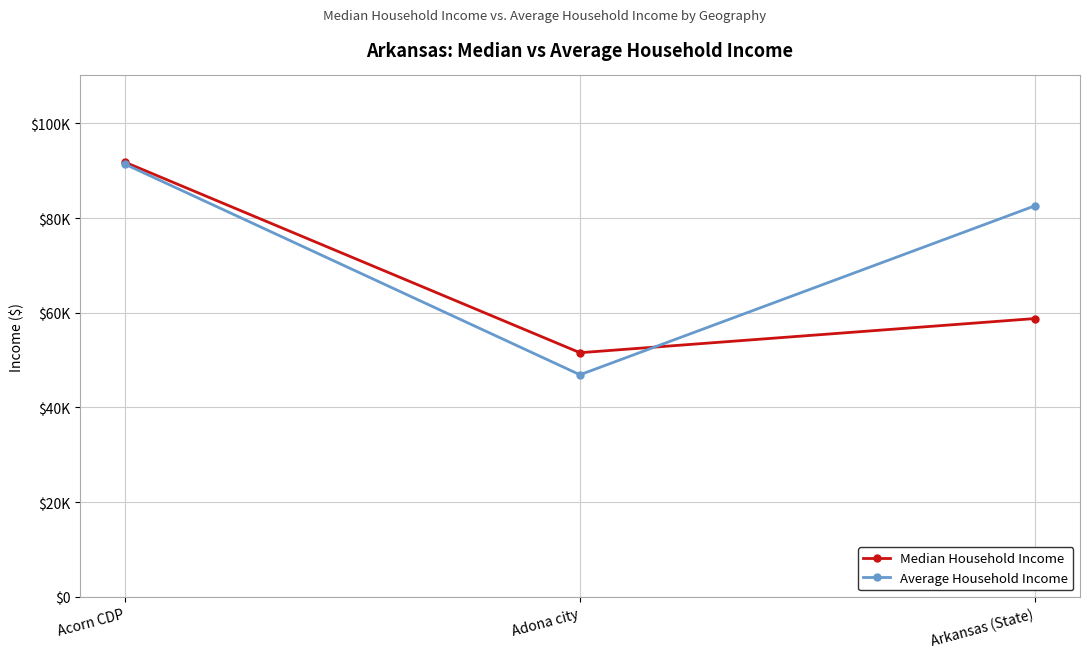

What is the spread (max minus min) of values at Acorn CDP?

424